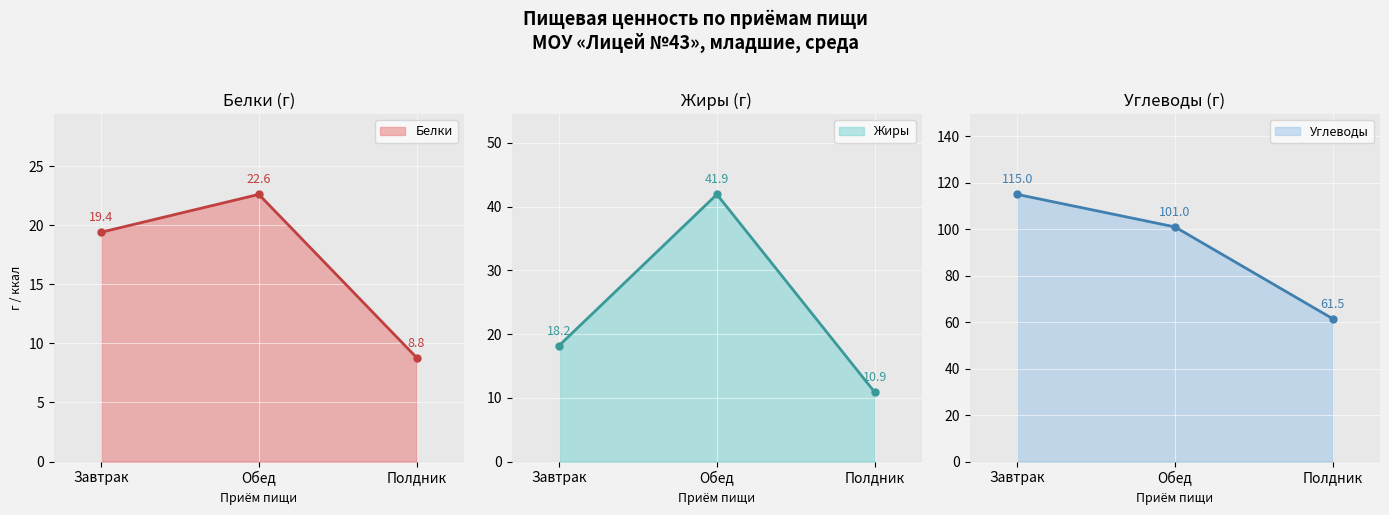

Rank the series at Завтрак from lowest to highest value.

Жиры, Белки, Углеводы